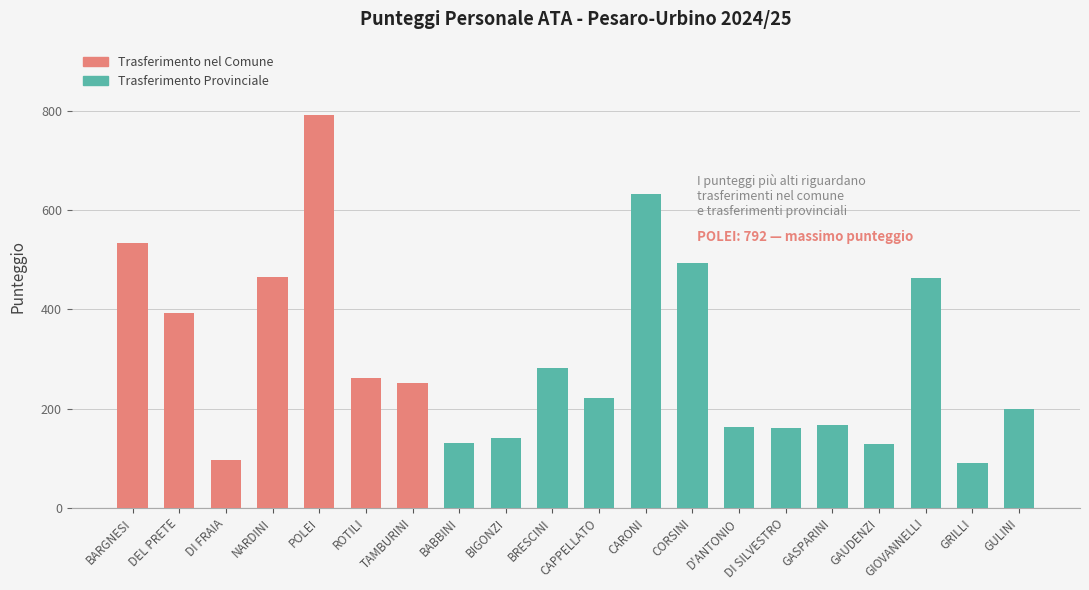

Which has a higher value, POLEI or GAUDENZI?

POLEI